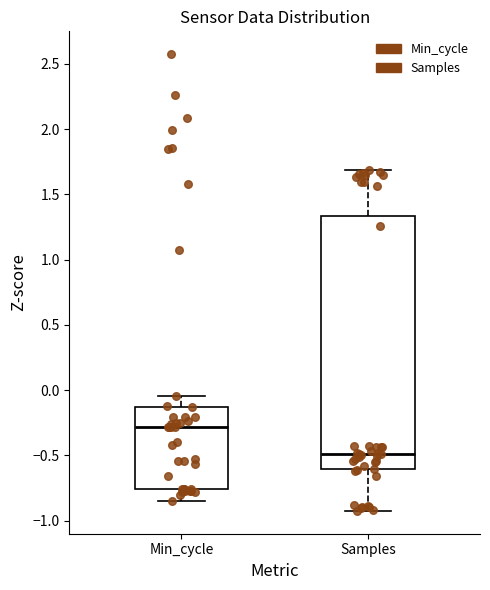

Reading left to right, read every box against the y-axis: the position of its median line, the range the box covers, and the ends of its whiskers. The values are not printed on the chart, so give them approximately, as read against the axis.

Min_cycle: median -0.30, box -0.75 to -0.15, whiskers -0.85 to -0.05
Samples: median -0.50, box -0.60 to 1.35, whiskers -0.95 to 1.70